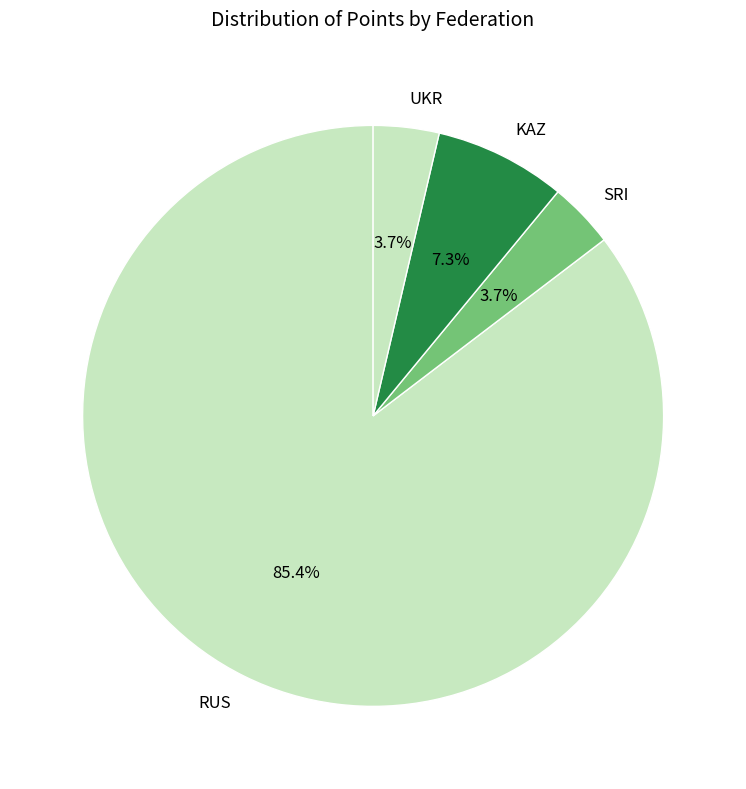

Which slice is the largest?

RUS